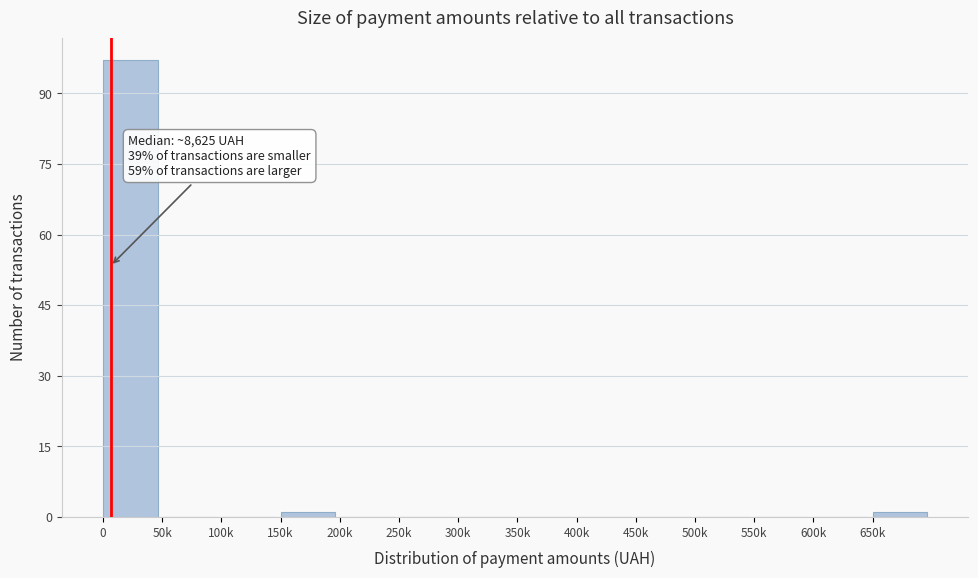

Reading left to right, what are all the values shown in this chart?

0=97	50k=0	100k=0	150k=1	200k=0	250k=0	300k=0	350k=0	400k=0	450k=0	500k=0	550k=0	600k=0	650k=1